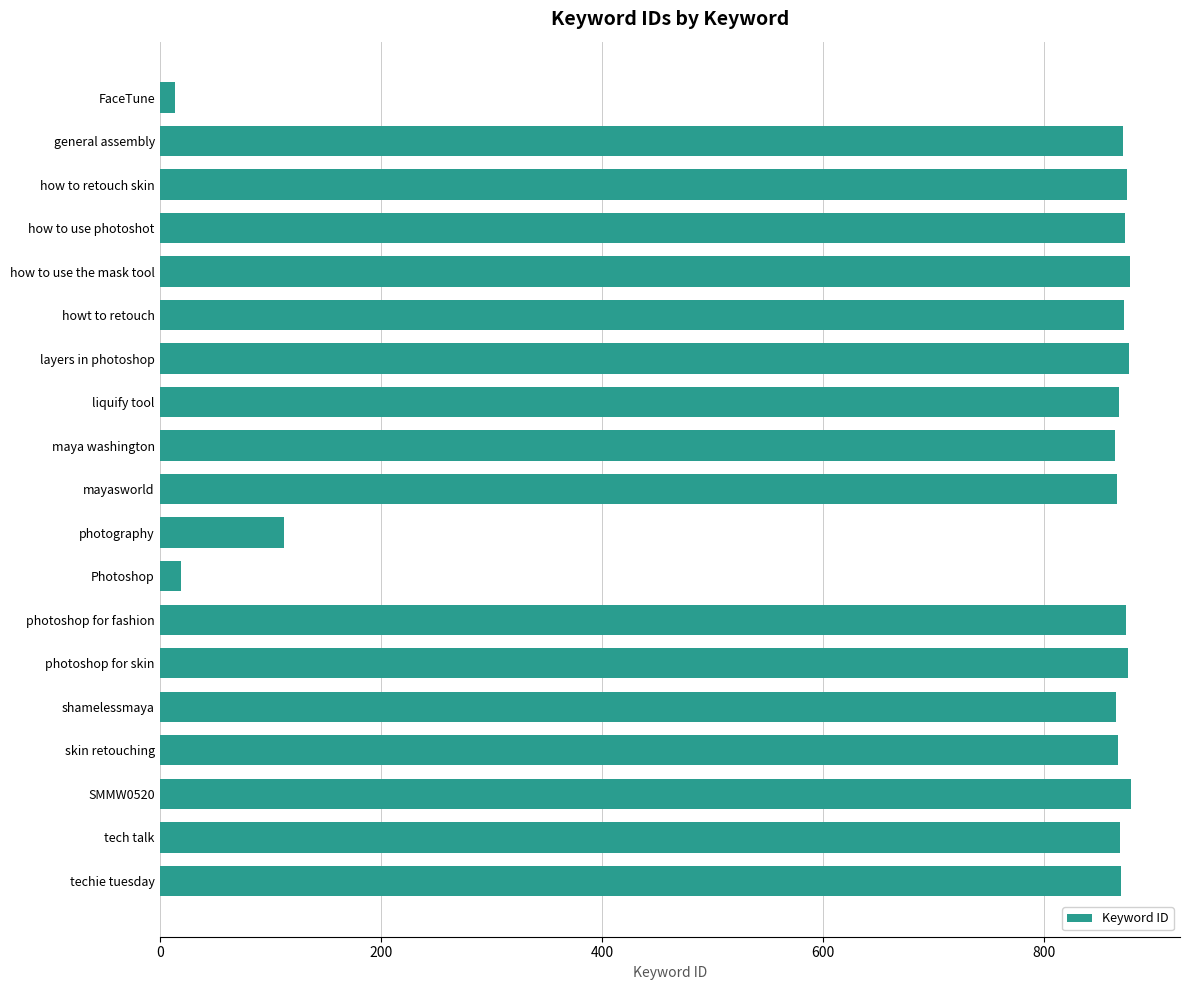

What is the average value?

742